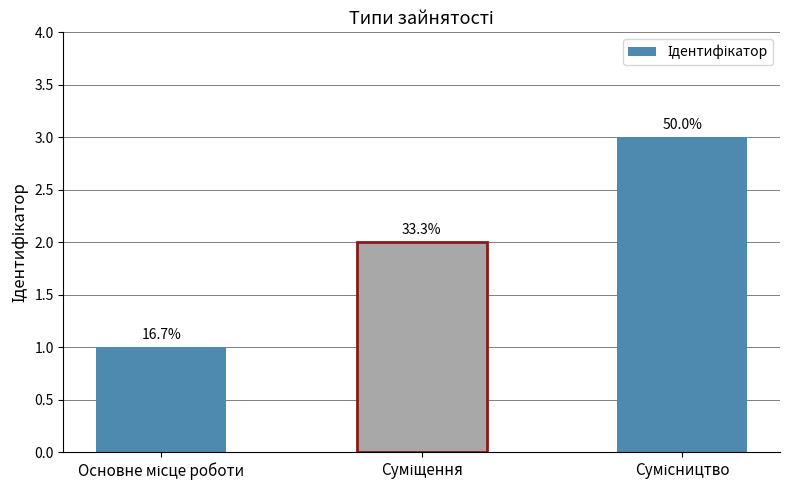

What is the label of the 1st bar from the left?

Основне місце роботи